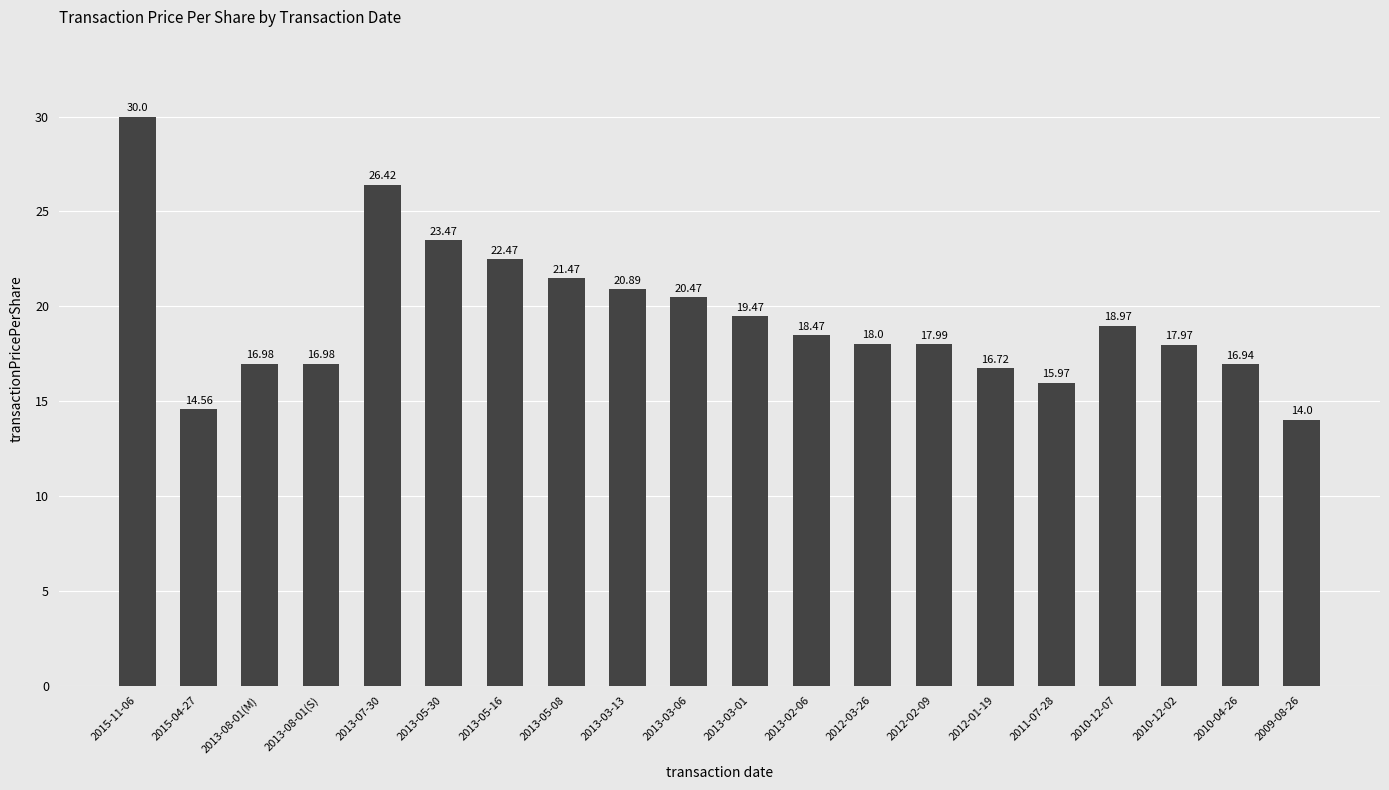

What is the change in value from 2012-02-09 to 2012-01-19?

-1.3